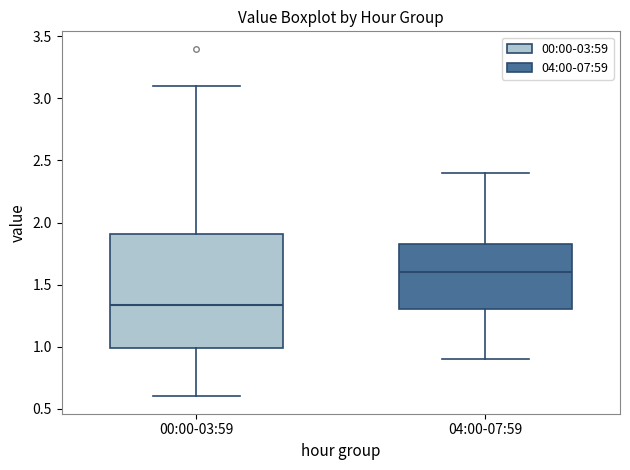

Which box's median line is the lowest?

00:00-03:59